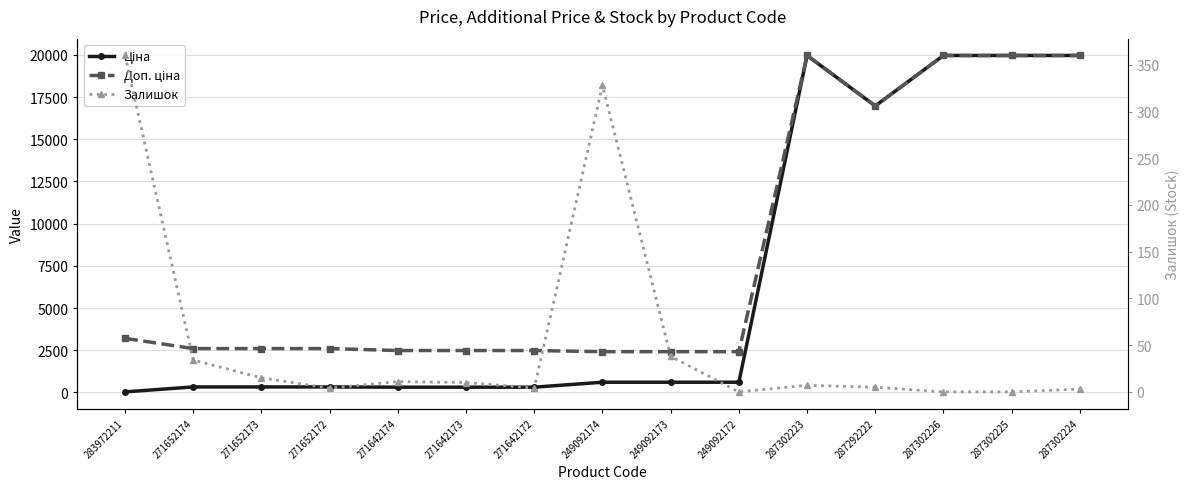

List the series in order of their peak value, highest first.

Ціна, Доп. ціна, Залишок